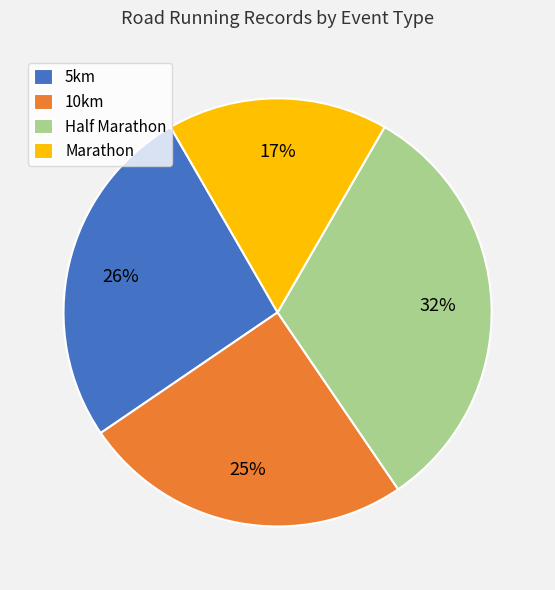

Is there a majority slice in this chart?

No